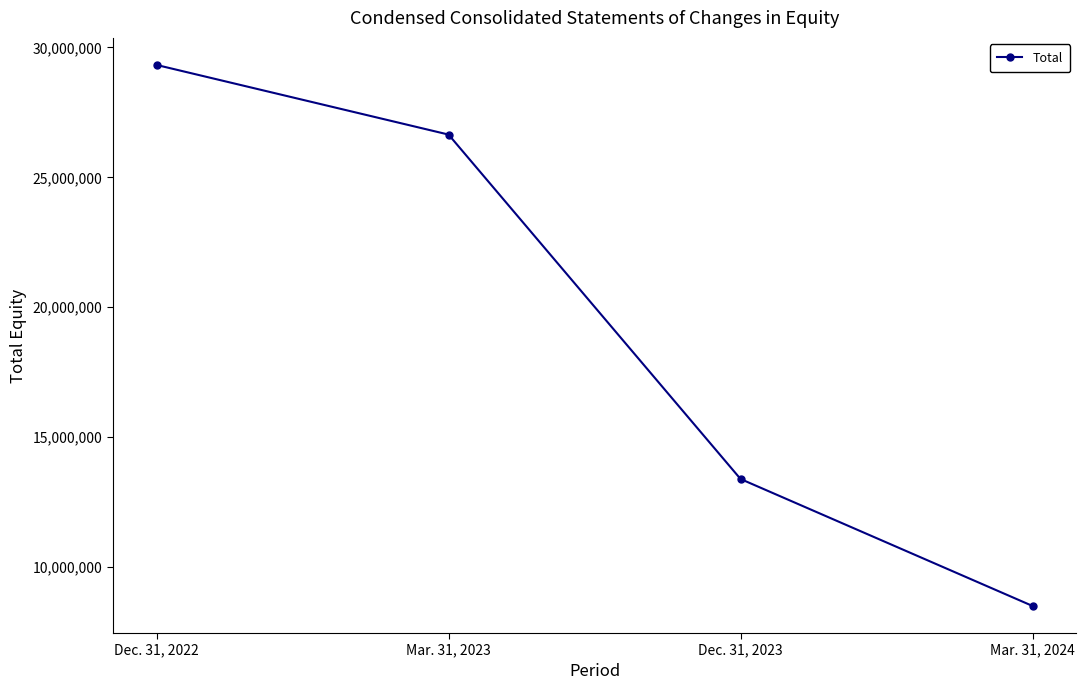

What is the difference between the values at Dec. 31, 2023 and Mar. 31, 2023?

13259314